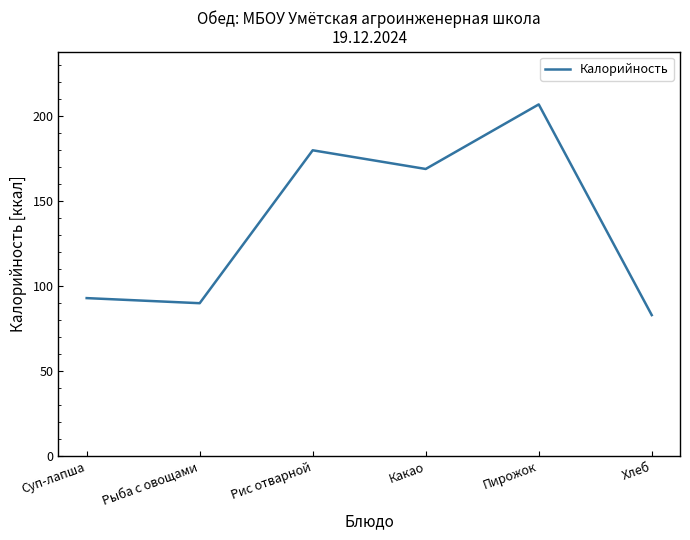

True or false: the data shows 207 at Пирожок.

True